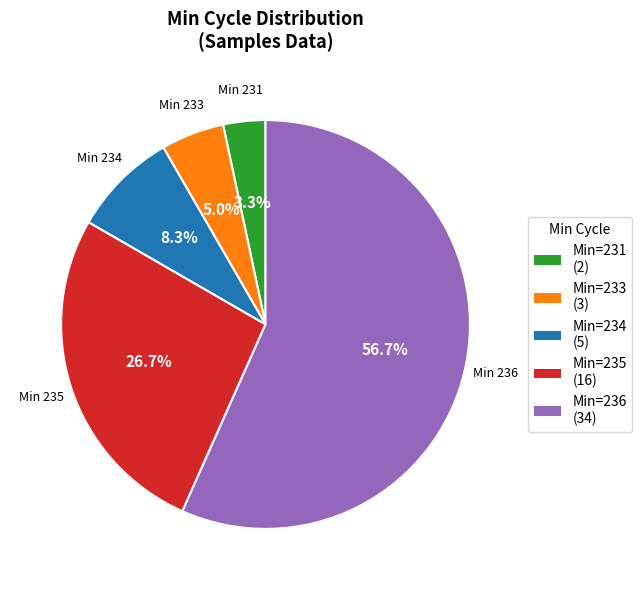

What percentage is the Min=231 slice, to the nearest percent?

3%